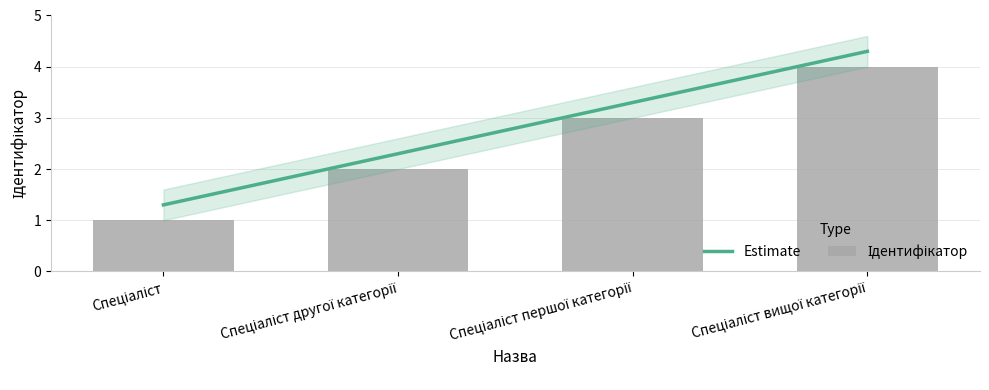

What is the approximate value at Спеціаліст першої категорії?

3